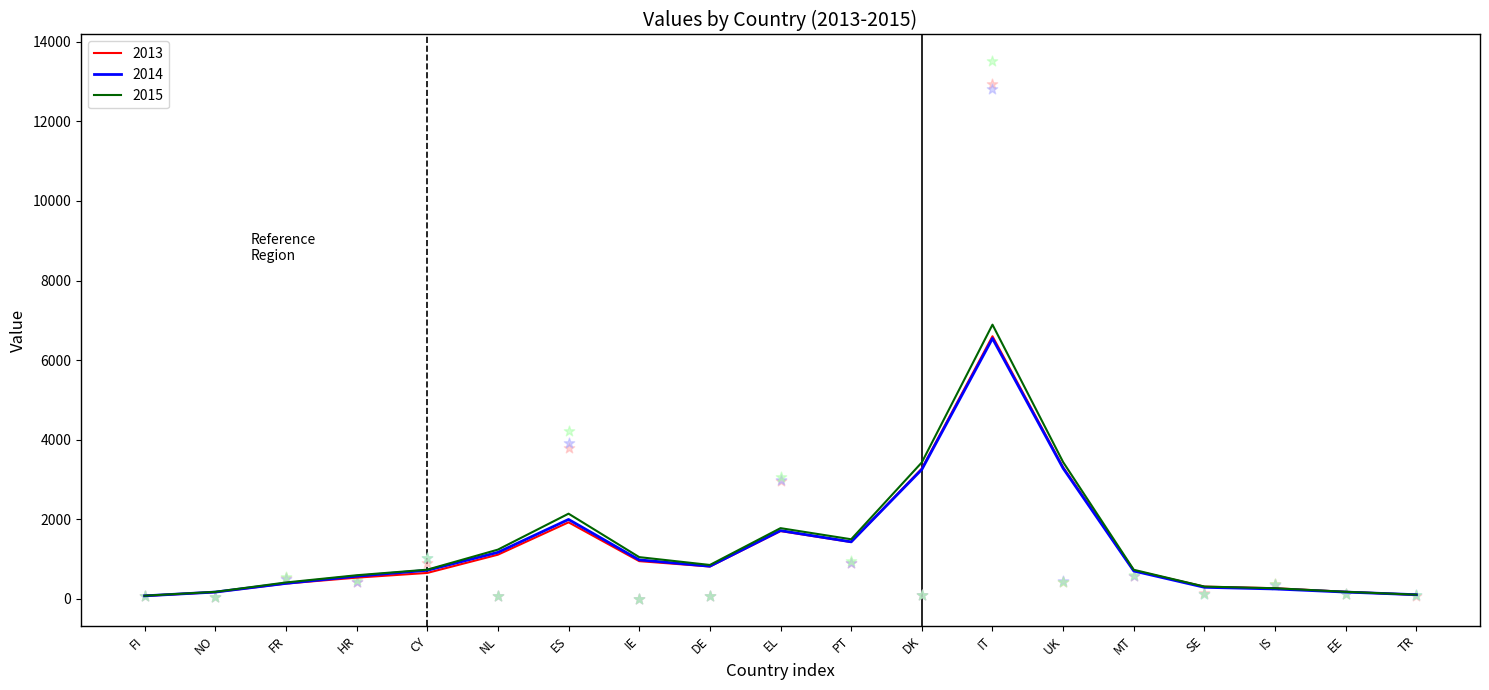

What is the total value across all series at EL?

9004